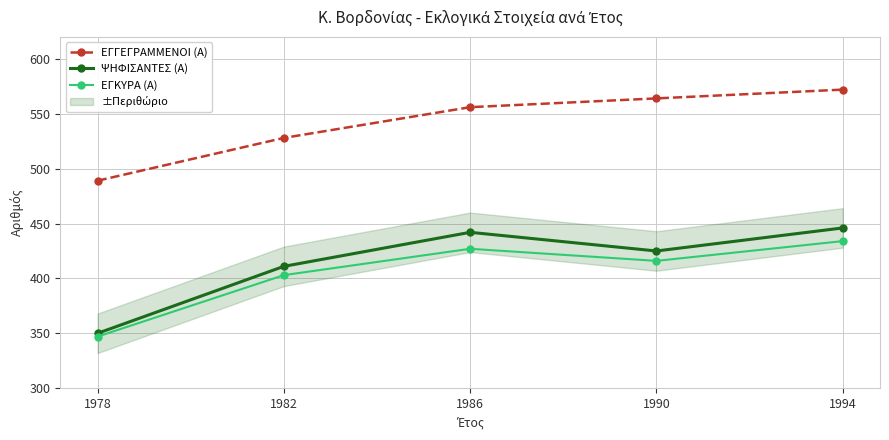

At how many categories does at least one series exceed 463?

5